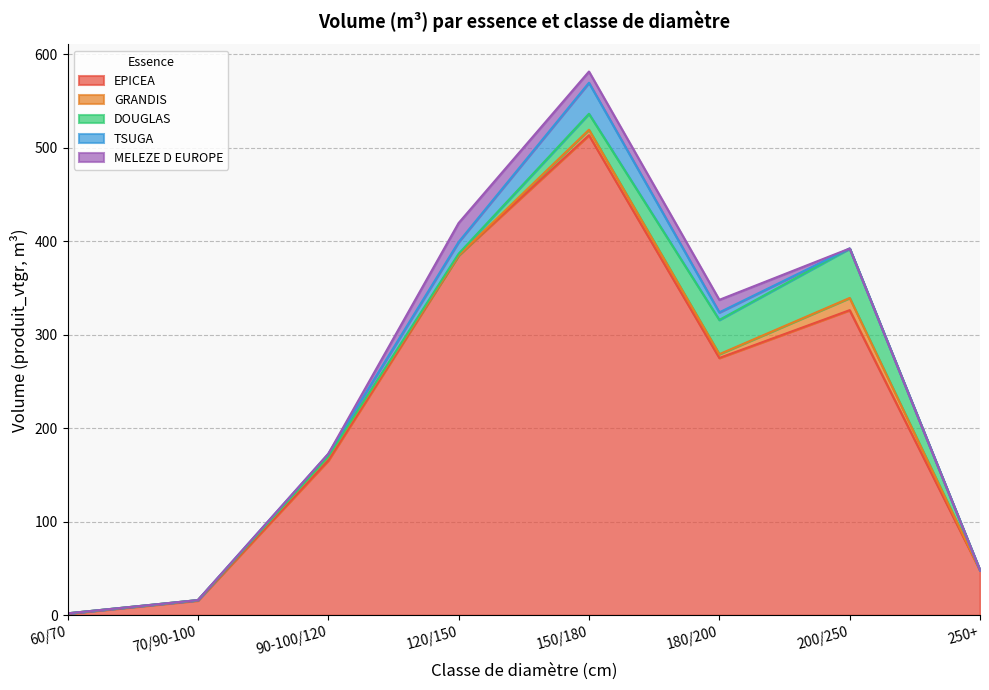

Between 200/250 and 250+, which is larger?

200/250